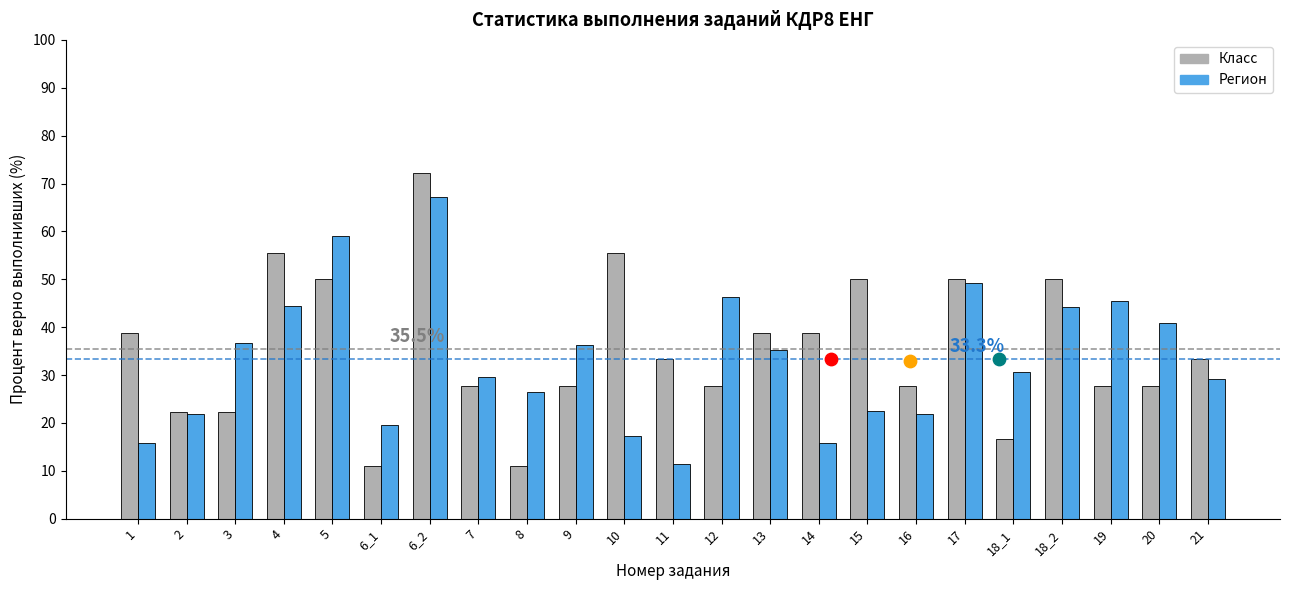

What are all the series names shown in the legend?

Класс, Регион